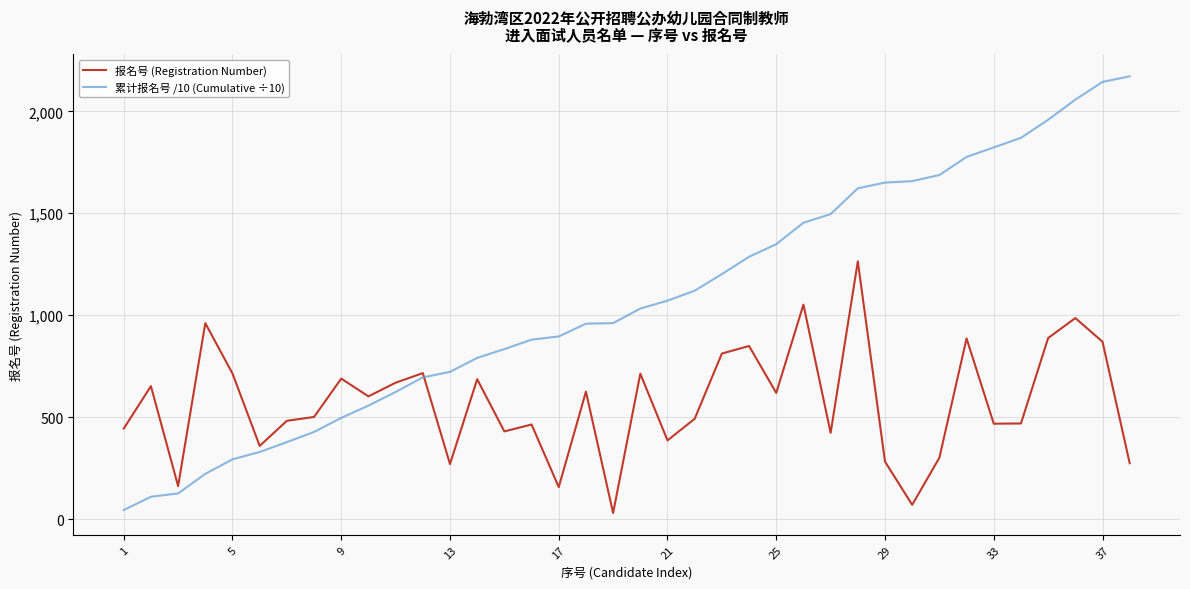

What is the sum of all 累计报名号 /10 (Cumulative ÷10) values?

40771.9